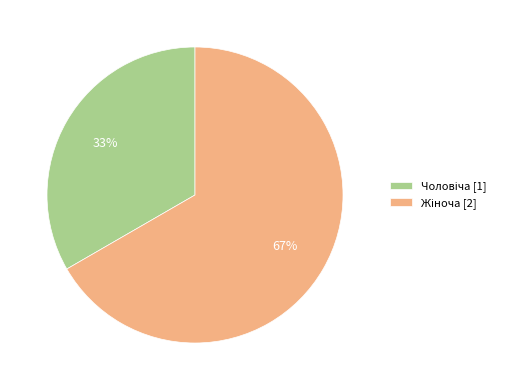

To the nearest percent, what is the average slice percentage?

50%